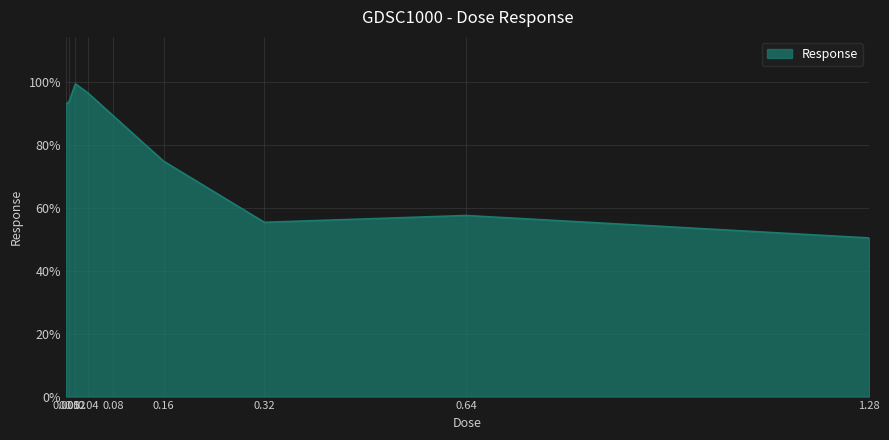

Reading left to right, what are all the values shown in this chart?

93.1	93.9	99.5	96.6	89.3	74.9	55.4	57.6	50.5